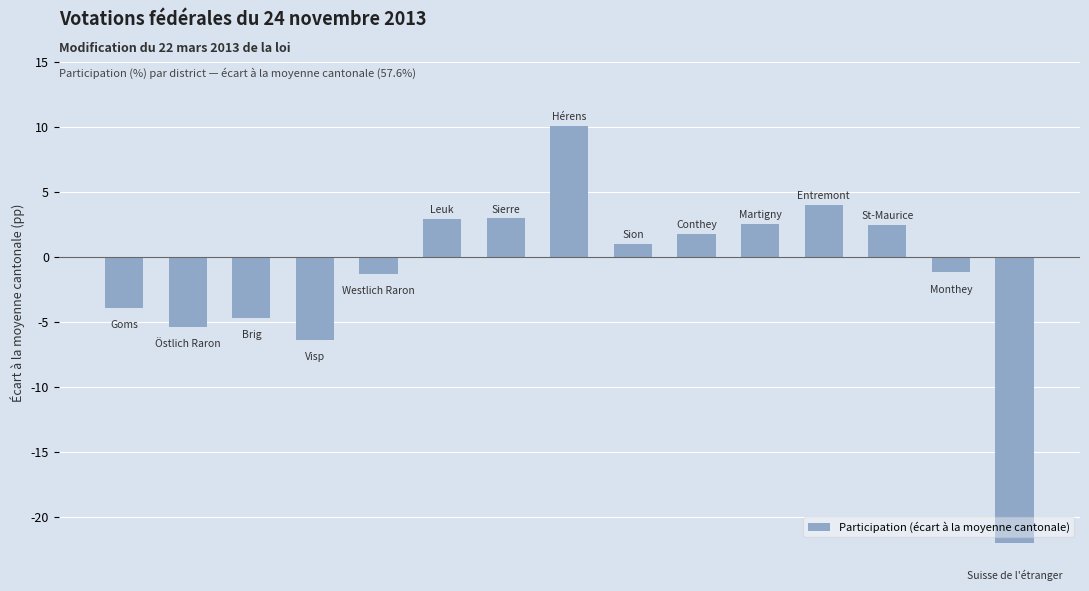

Is it true that the value at 10 is 2.6?

True